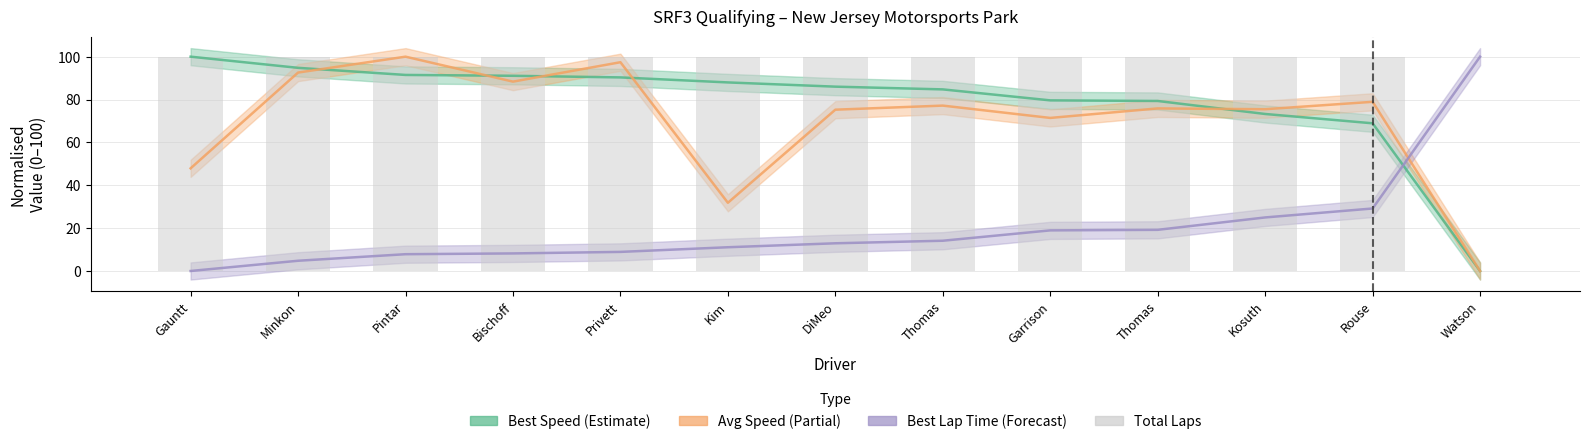

Reading left to right, what are all the values shown in this chart?

Gauntt=100	Minkon=100	Pintar=100	Bischoff=100	Privett=100	Kim=100	DiMeo=100	Thomas=100	Garrison=100	Thomas=100	Kosuth=100	Rouse=100	Watson=0